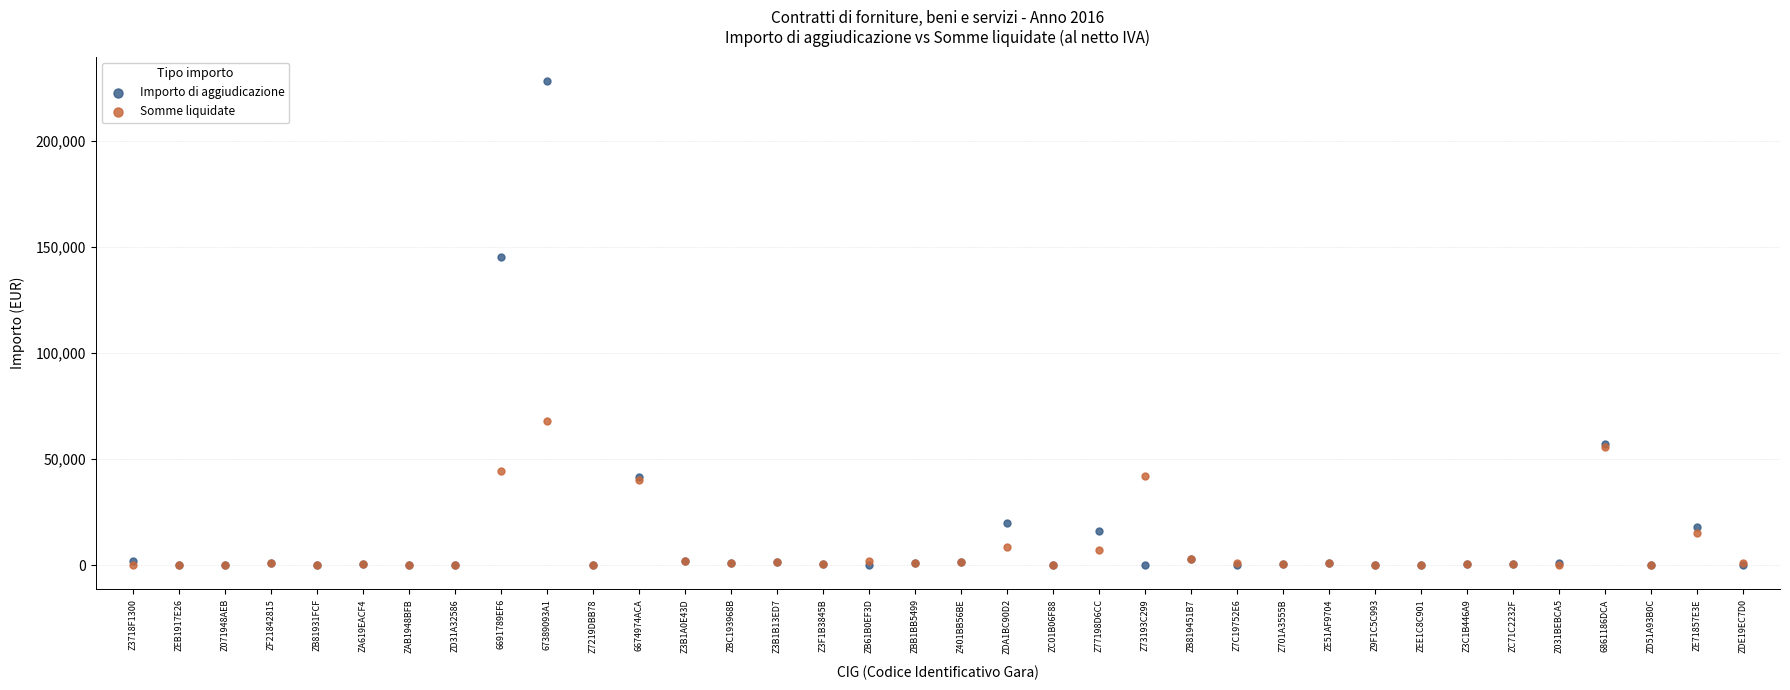

In the Importo di aggiudicazione series, what Y value is closest to 114149?

145483.8